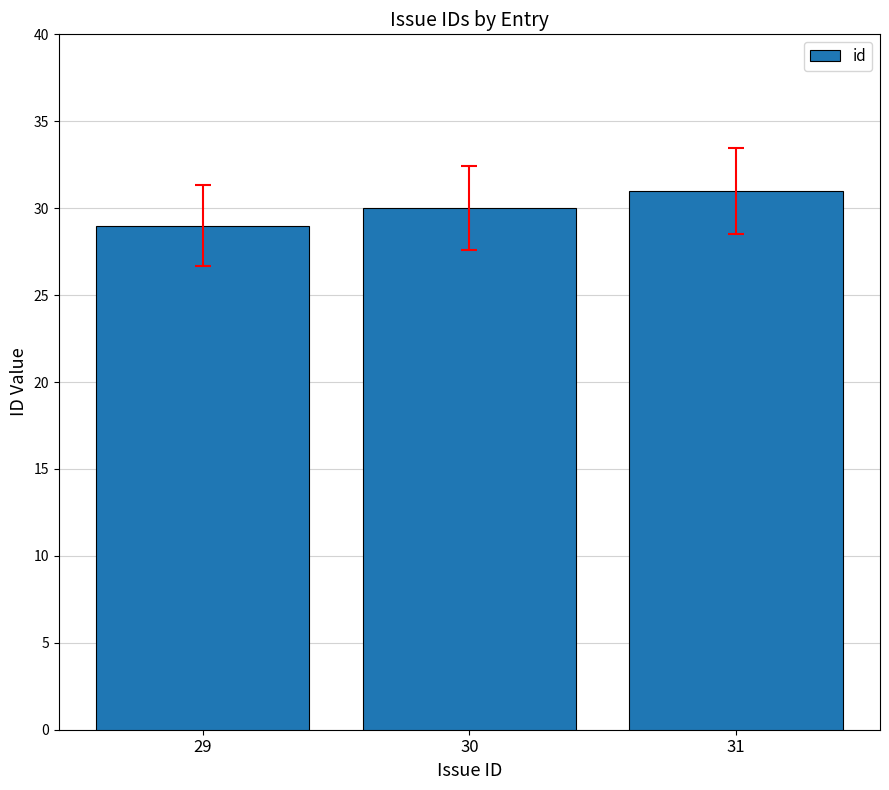

Is it true that the value at 31 is 31?

True